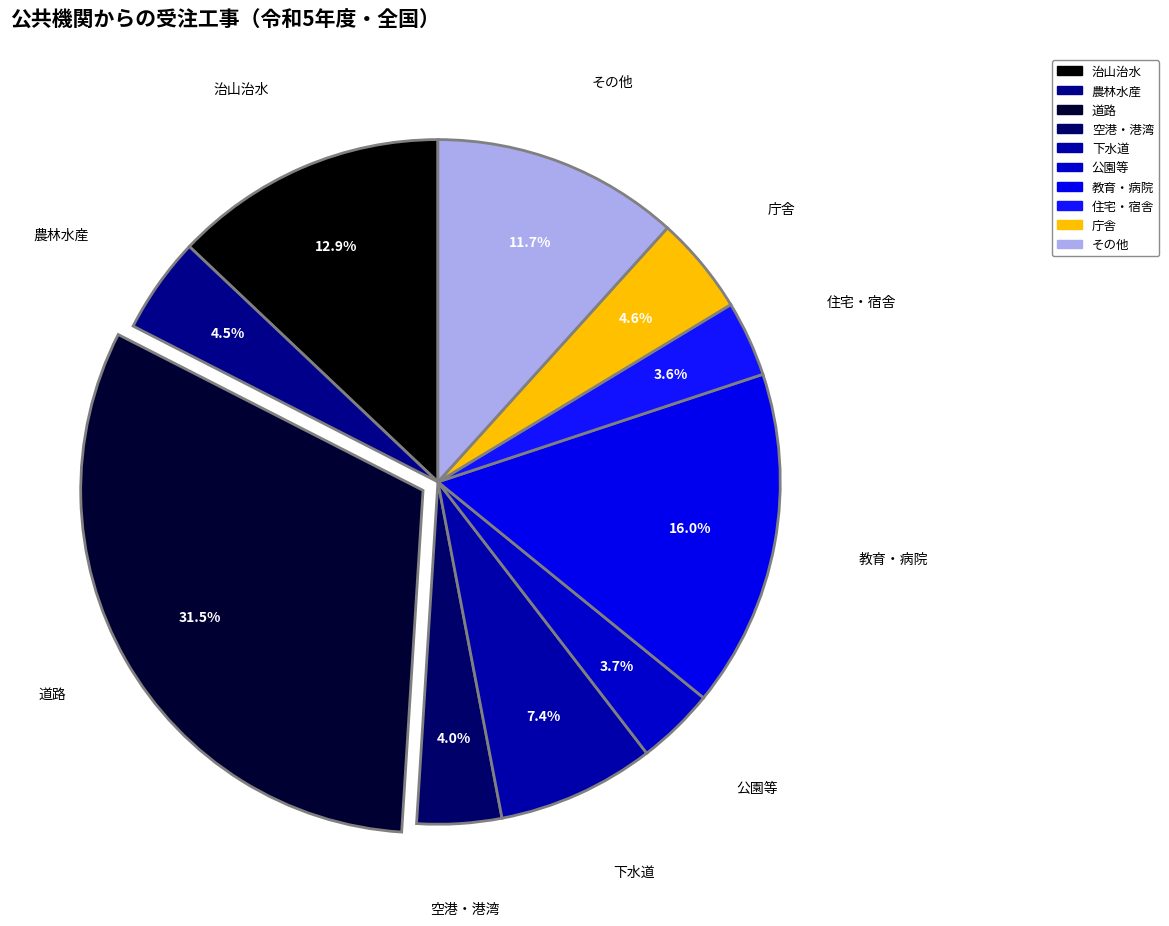

Does その他 represent more than half of the total?

No